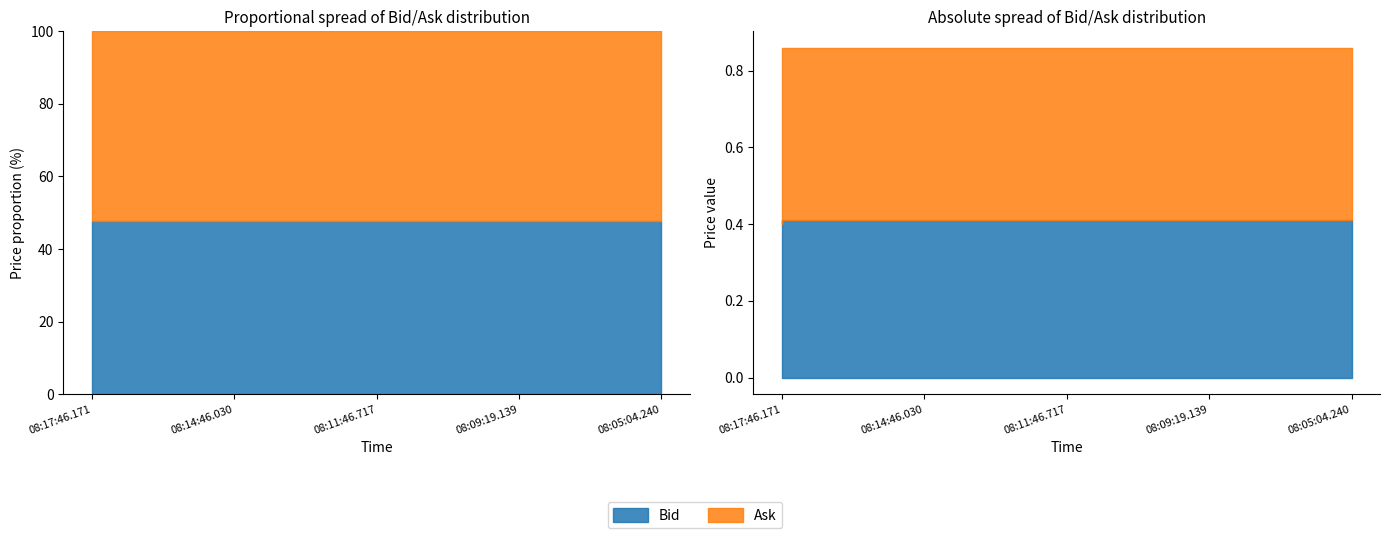

What is the sum of all Bid values?

2.0